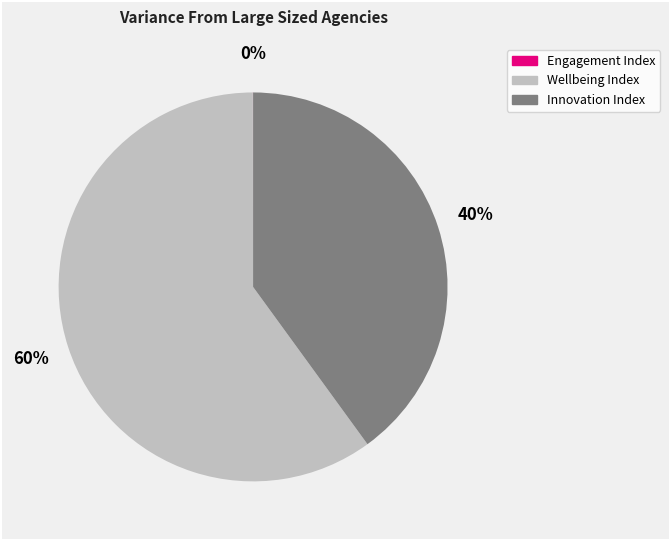

To the nearest percent, what is the average slice percentage?

33%